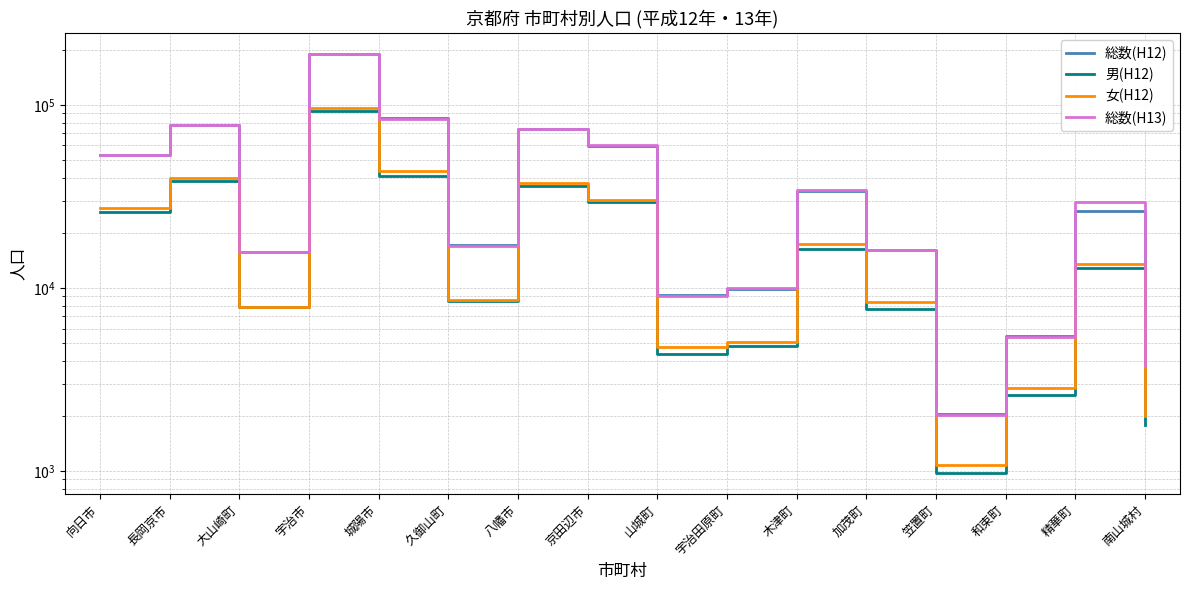

At which category does 男(H12) reach its first local valley?

大山崎町